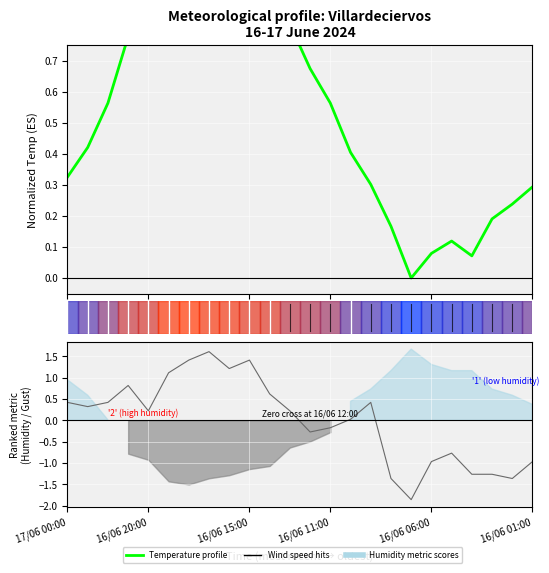

At how many categories does at least one series exceed -1?

24